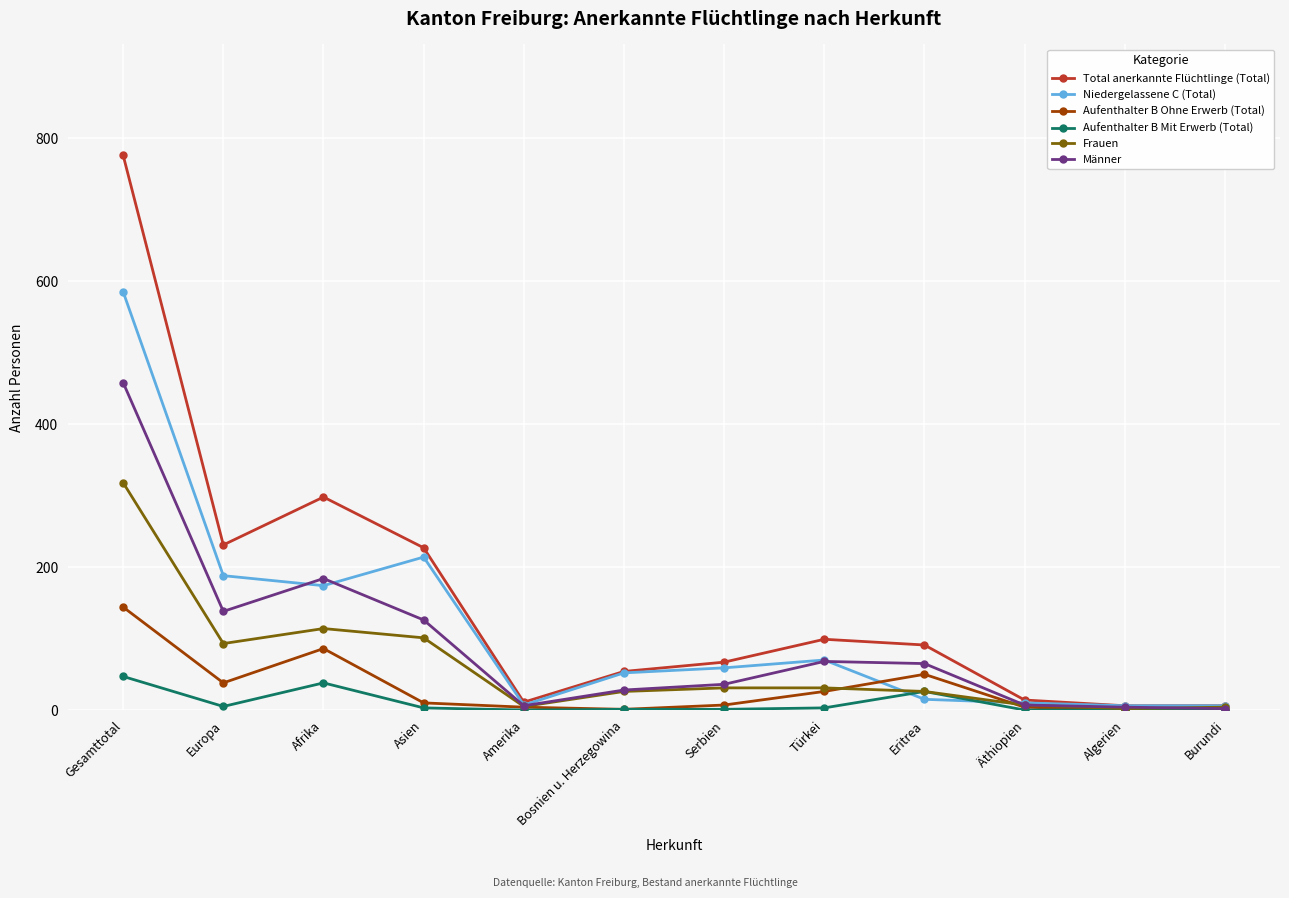

What is the label of the 11th point from the right?

Europa